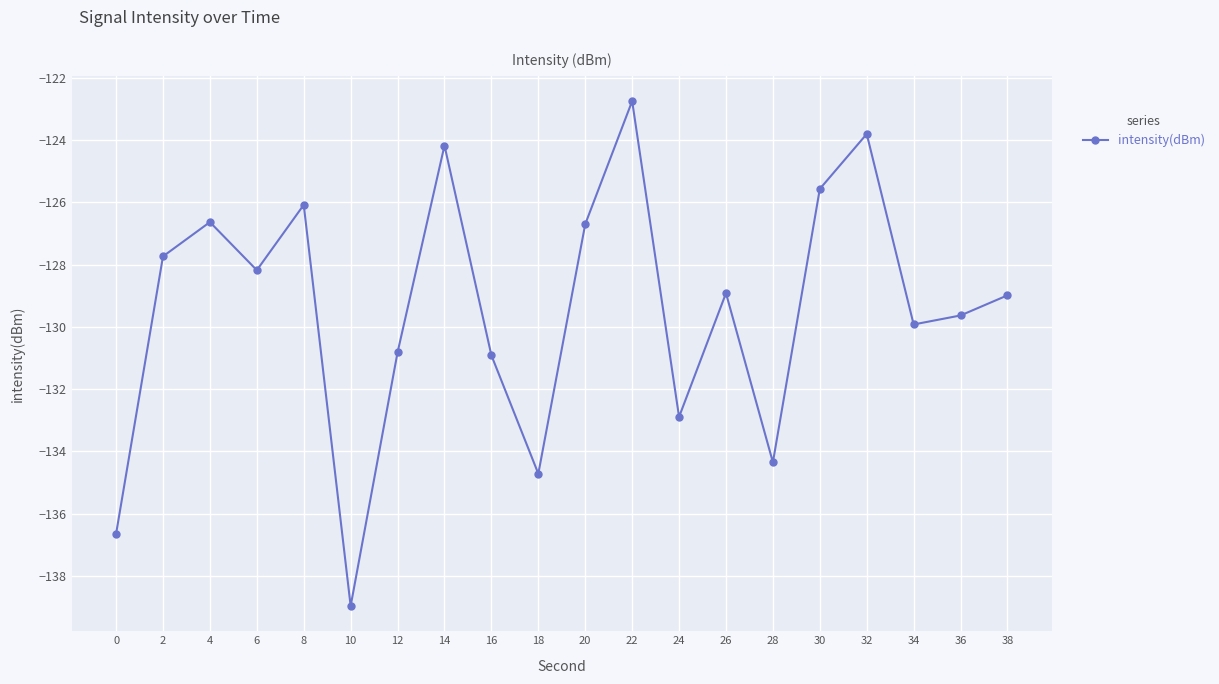

At which label is the value closest to -130?

34